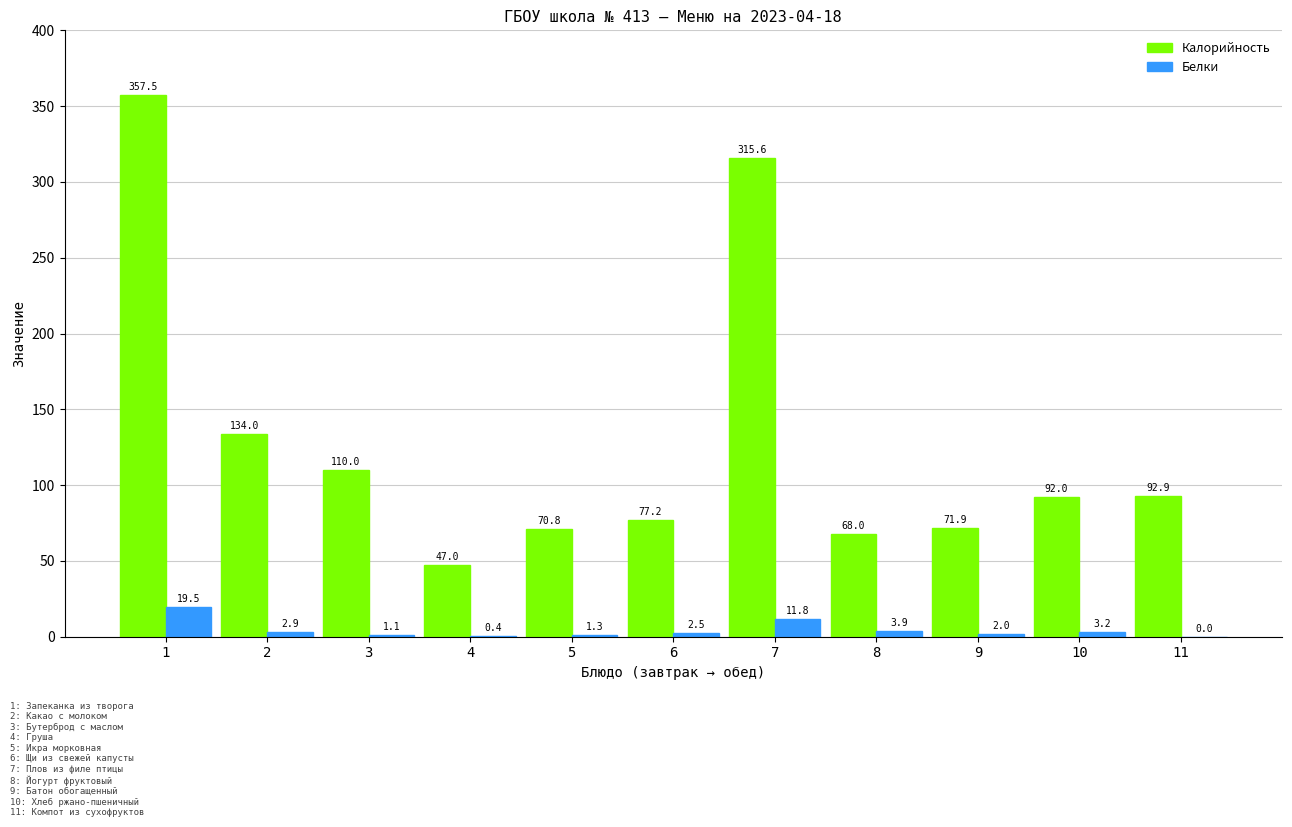

Which series changed the most between 4 and 8?

Калорийность